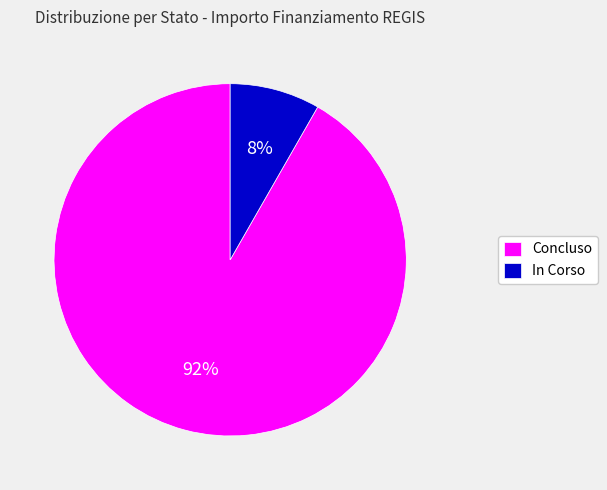

Rank the categories by value from highest to lowest.

Concluso, In Corso